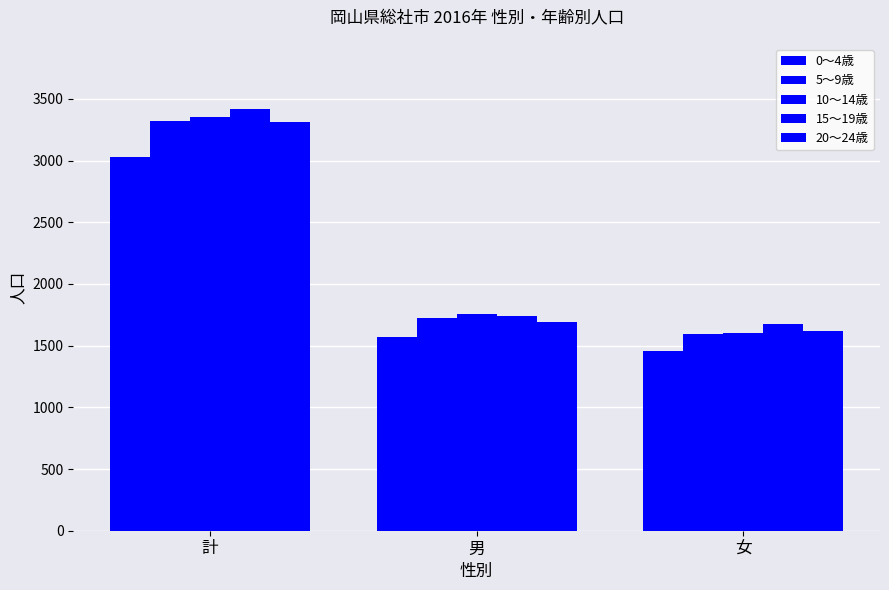

What position from the right is 女?

1